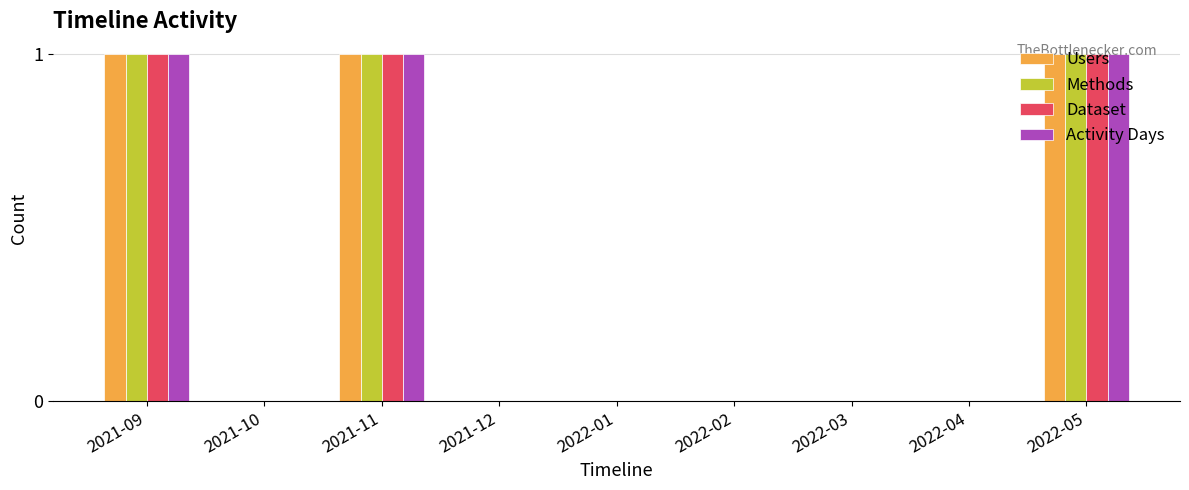

Is the value of Methods at 2021-10 greater than the value of Users at 2022-05?

No